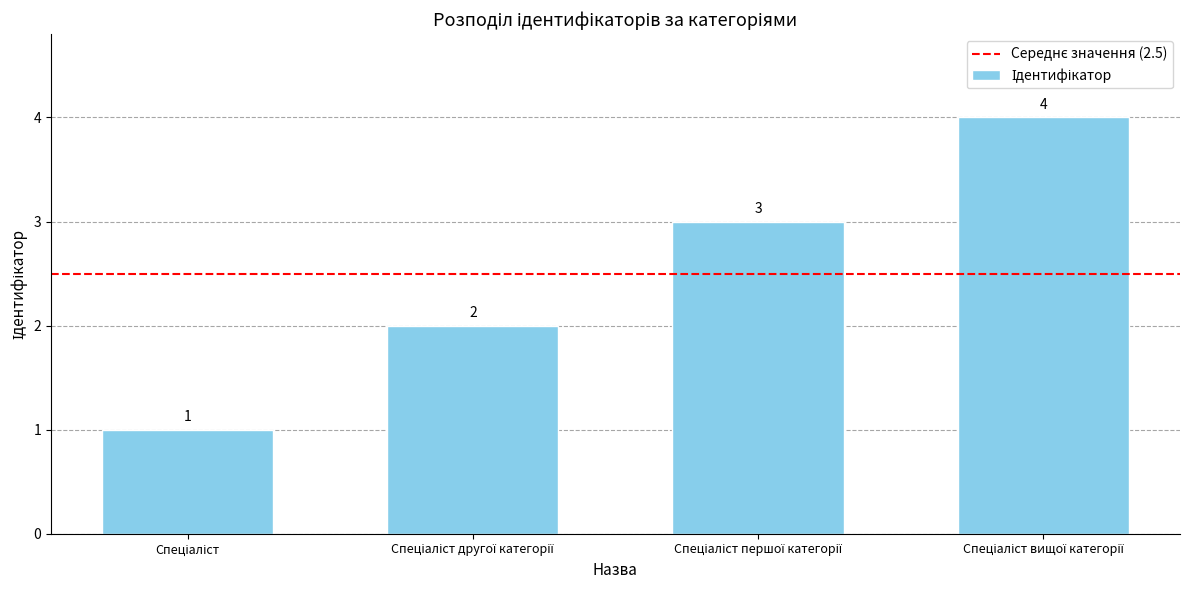

What is the value of the 1st bar from the left?

1